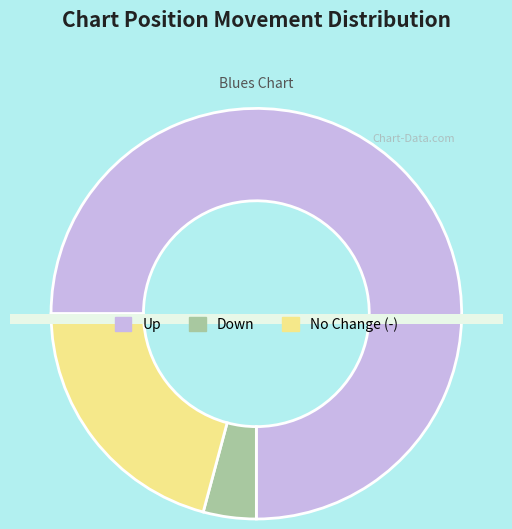

How many slices are in this pie chart?

3